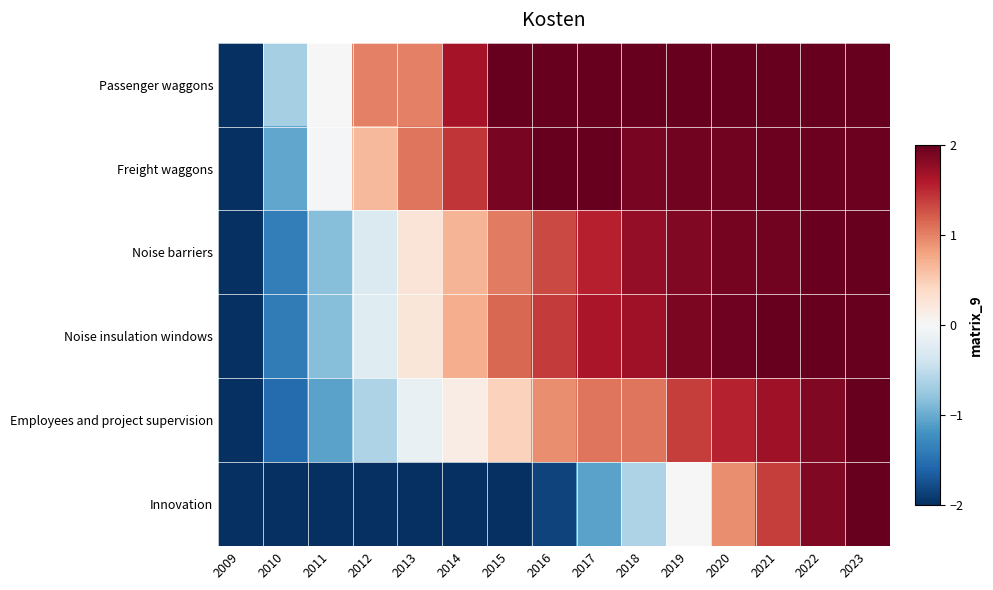

List the series in order of their peak value, highest first.

Passenger waggons, Freight waggons, Noise barriers, Noise insulation windows, Employees and project supervision, Innovation